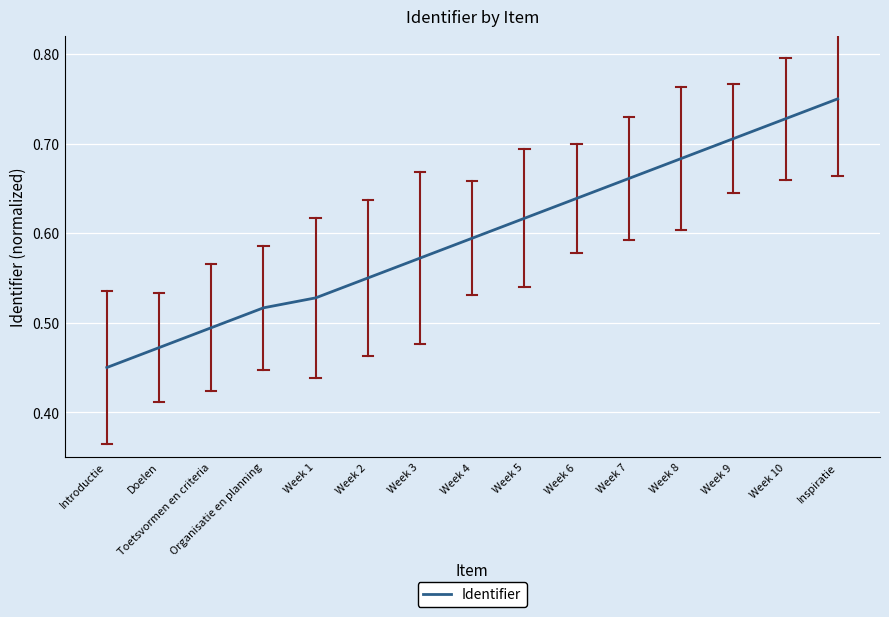

How many lines are shown in the chart?

1